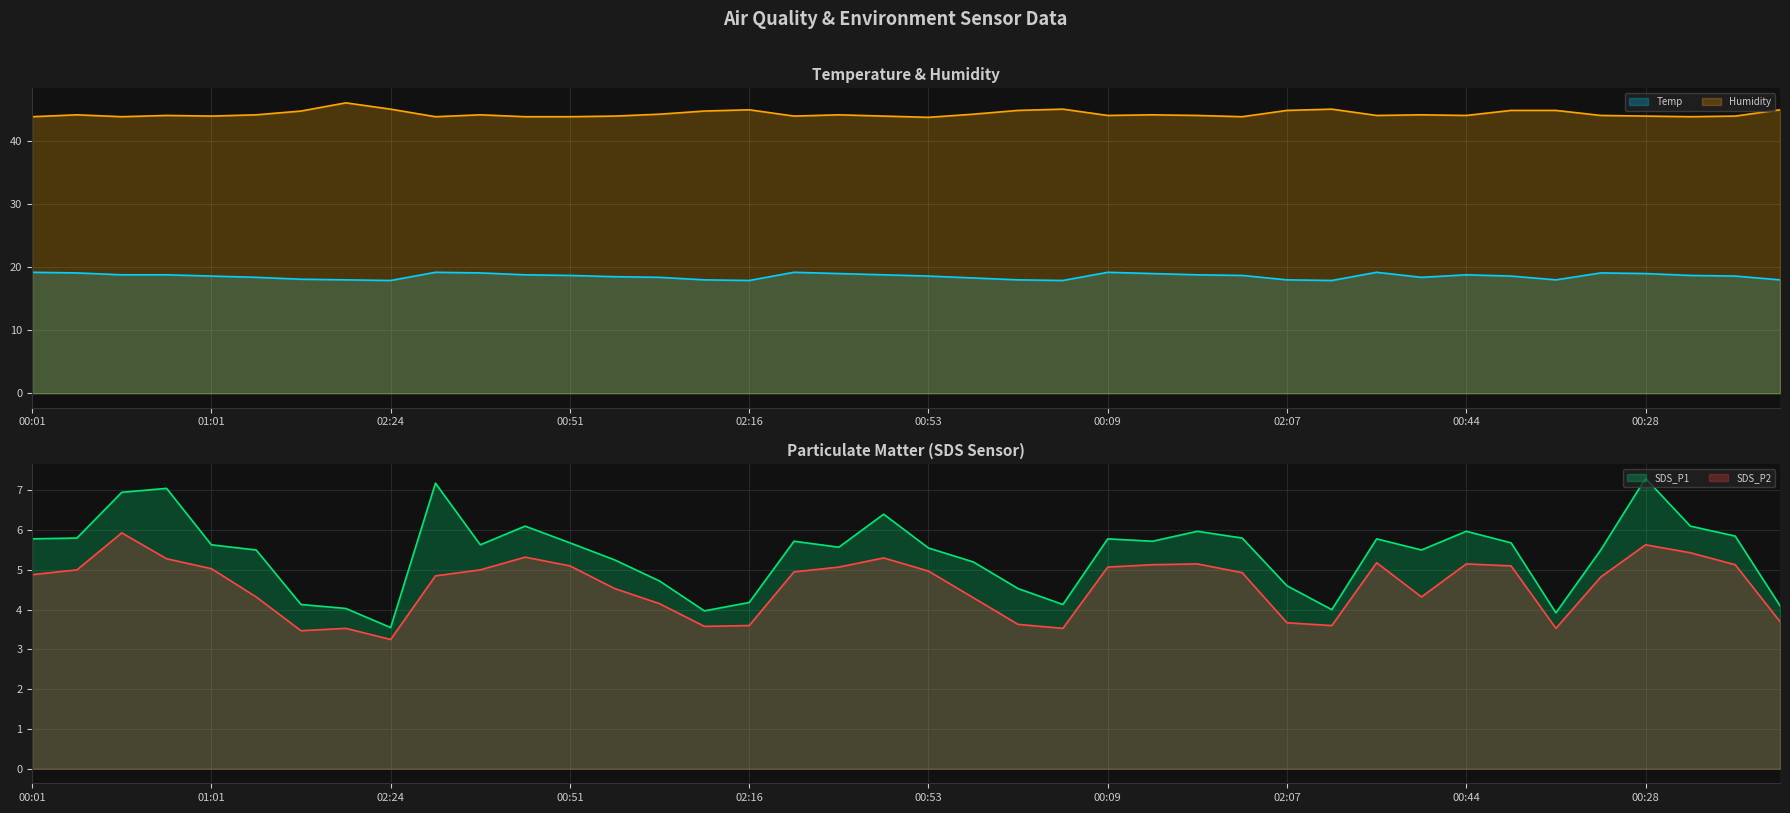

Which series has the largest range (max minus min)?

SDS_P1